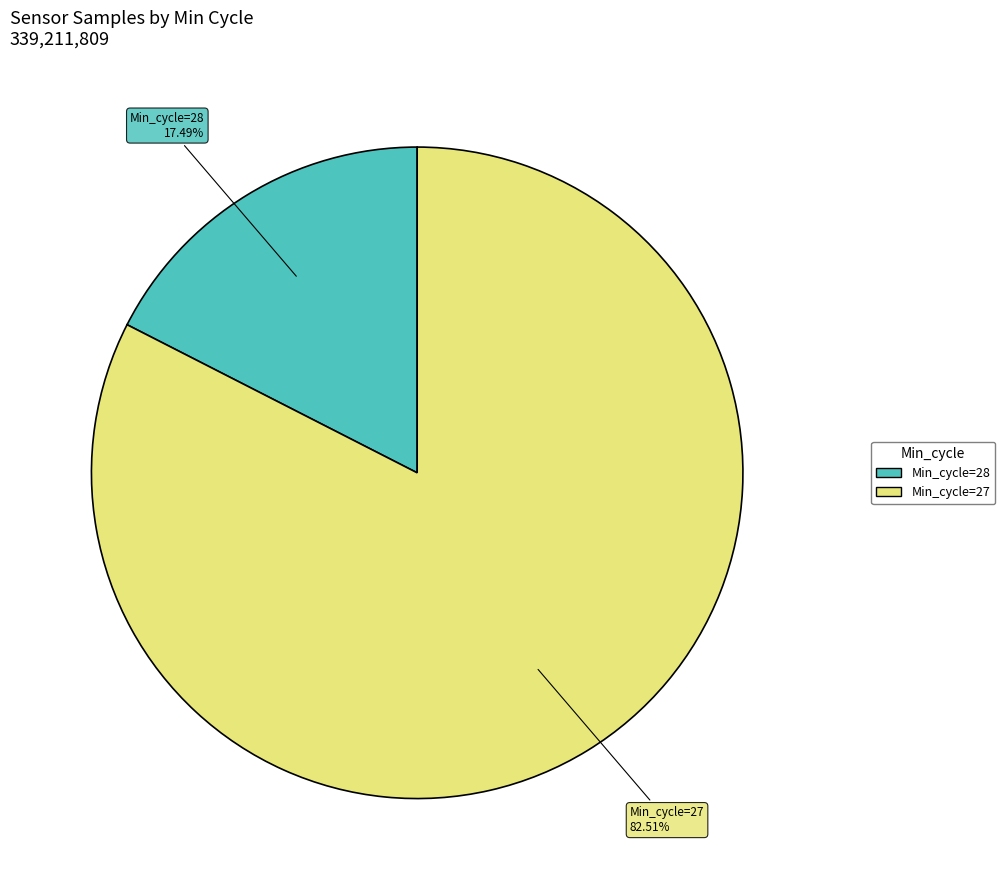

Is there any slice that represents more than half of the pie?

Yes